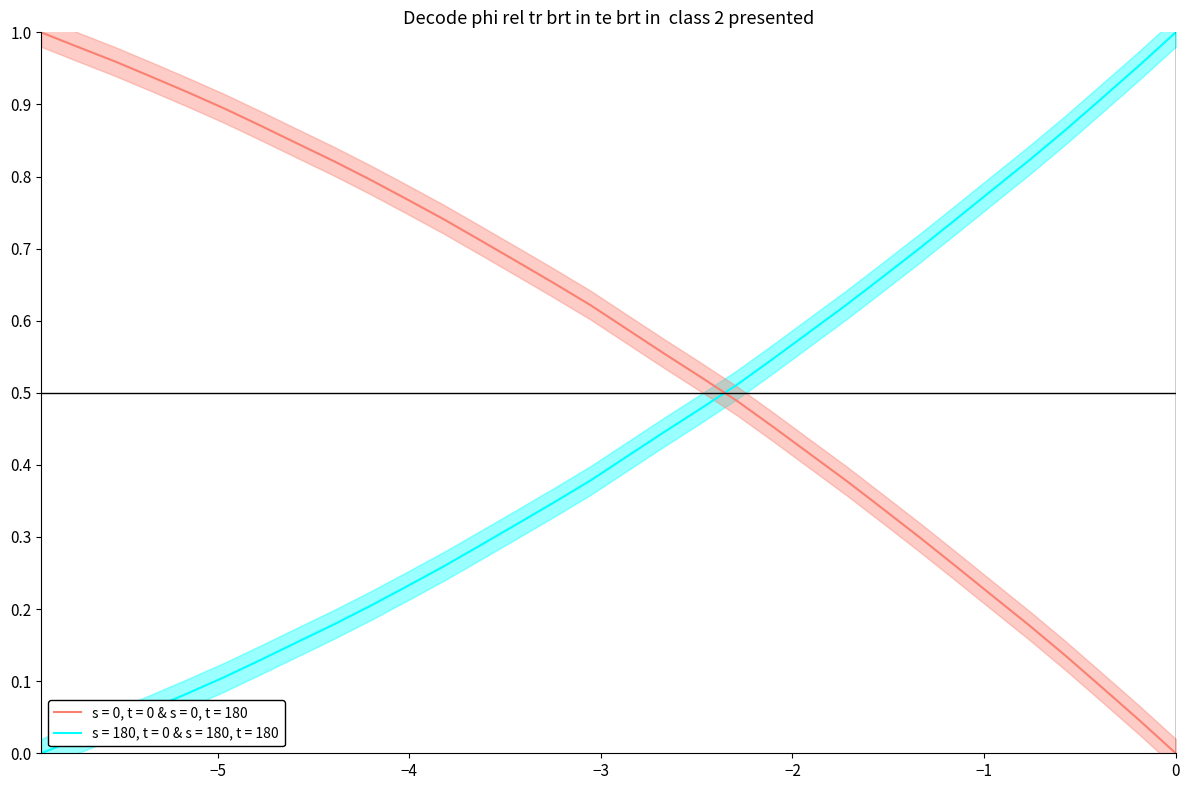

True or false: s = 180, t = 0 & s = 180, t = 180 and s = 0, t = 0 & s = 0, t = 180 intersect in this chart.

True